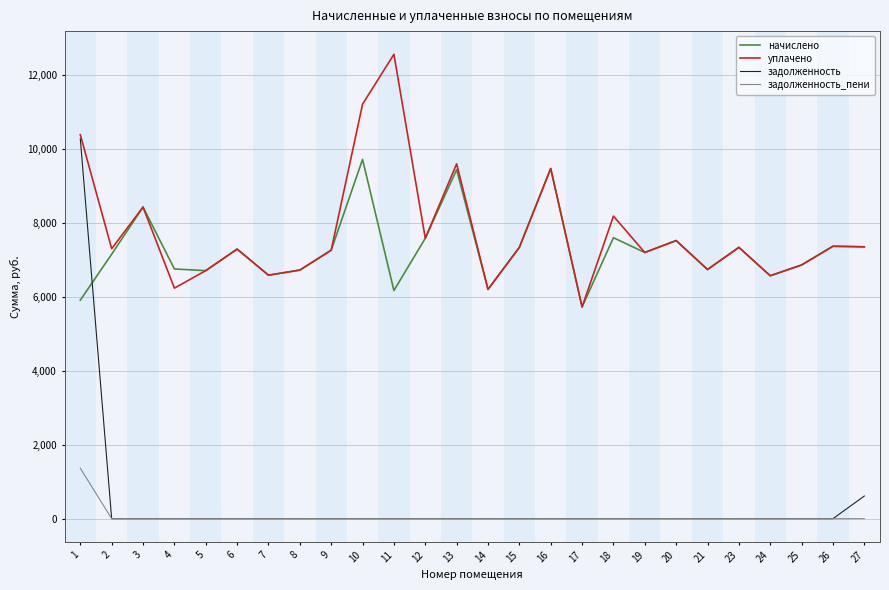

Is it true that задолженность equals 0.0 at 7?

True